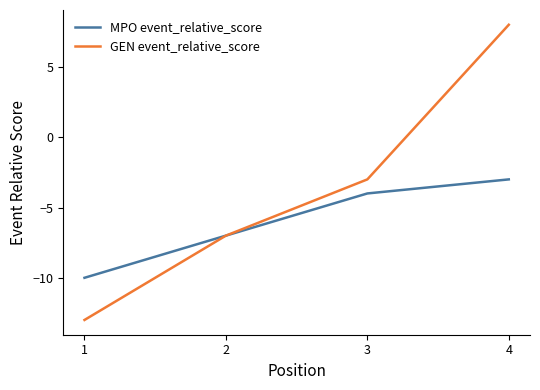

Reading left to right, transcribe all the data shown in this chart.

MPO event_relative_score: -10	-7	-4	-3
GEN event_relative_score: -13	-7	-3	8